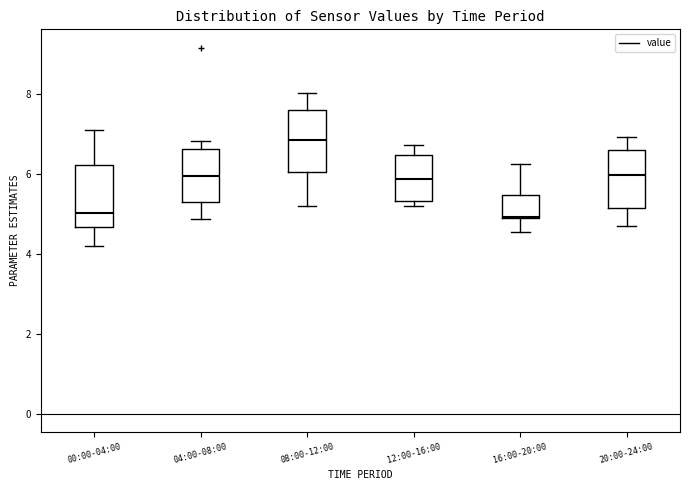

Reading left to right, read every box against the y-axis: the position of its median line, the range the box covers, and the ends of its whiskers. The values are not printed on the chart, so give them approximately, as read against the axis.

00:00-04:00: median 5.0, box 4.6 to 6.2, whiskers 4.2 to 7.2
04:00-08:00: median 6.0, box 5.4 to 6.6, whiskers 4.8 to 6.8
08:00-12:00: median 6.8, box 6.0 to 7.6, whiskers 5.2 to 8.0
12:00-16:00: median 5.8, box 5.4 to 6.4, whiskers 5.2 to 6.8
16:00-20:00: median 5.0, box 4.8 to 5.4, whiskers 4.6 to 6.2
20:00-24:00: median 6.0, box 5.2 to 6.6, whiskers 4.8 to 7.0